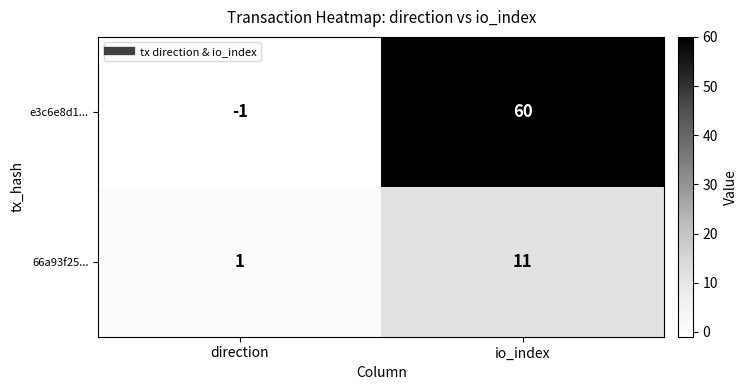

Reading left to right, extract all data points from this chart.

e3c6e8d1...: -1	60
66a93f25...: 1	11